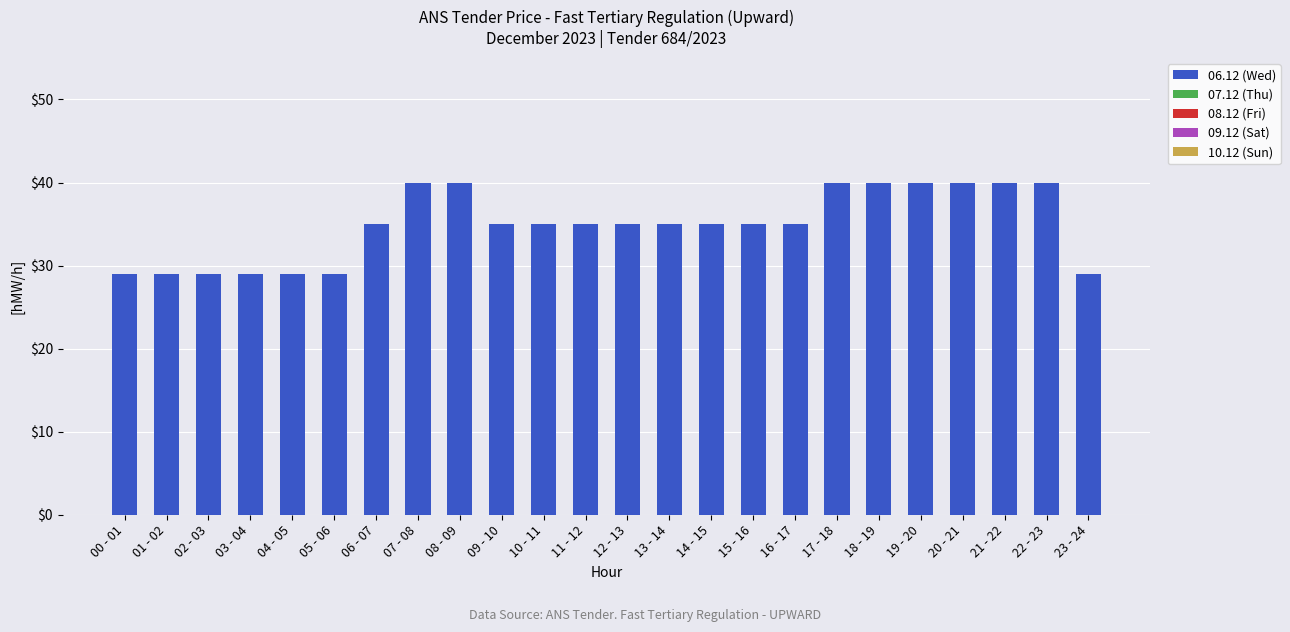

Approximately how many times larger is the value at 05 - 06 compared to 14 - 15?

0.8